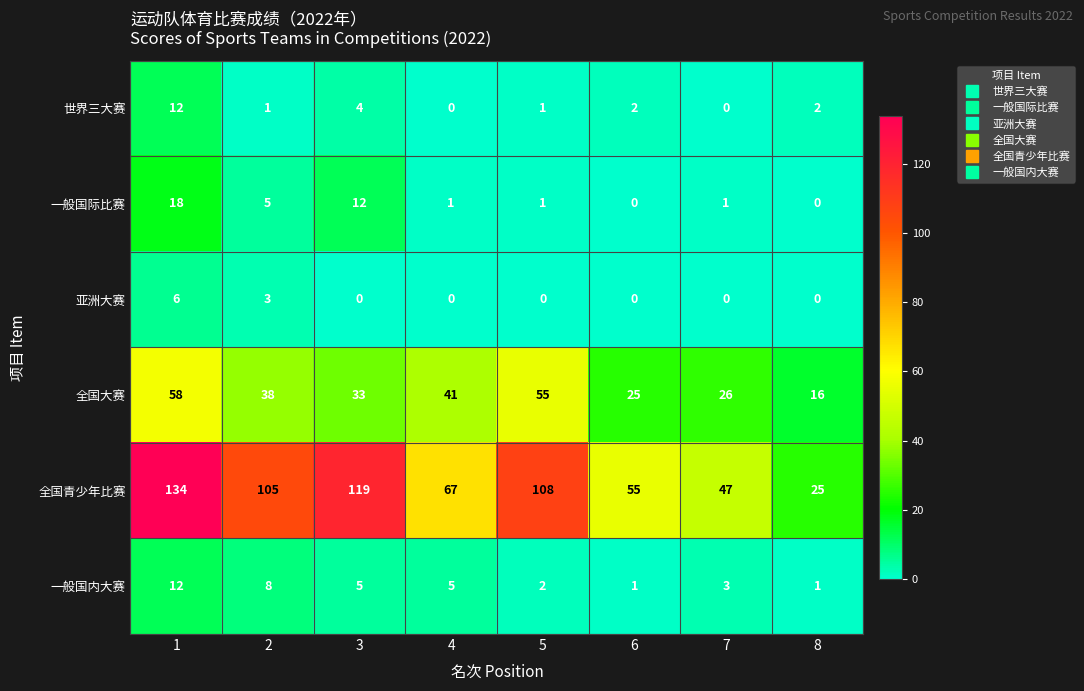

Rank the categories by 全国大赛 value from highest to lowest.

1, 5, 4, 2, 3, 7, 6, 8